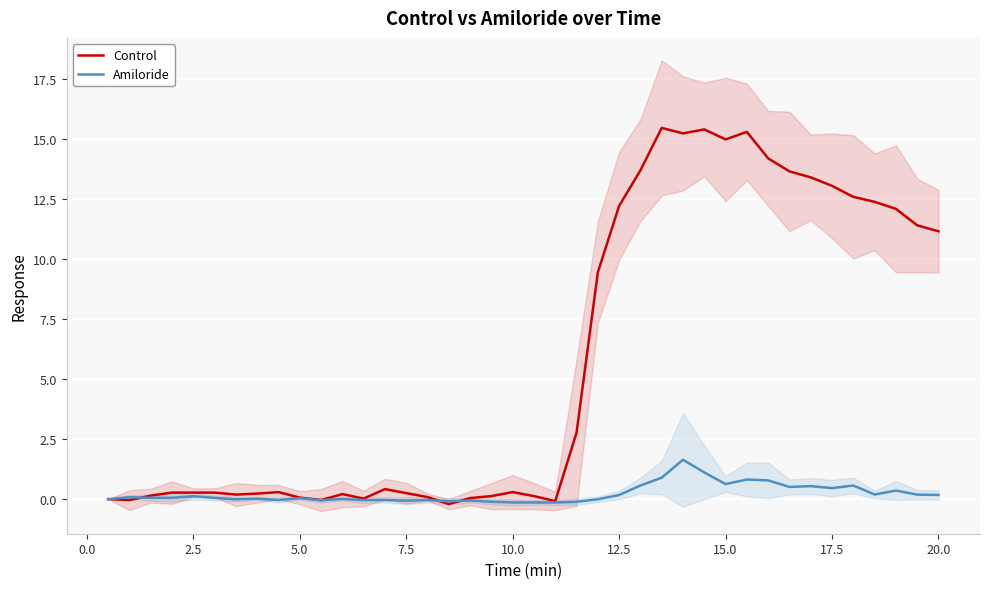

Is it true that Control equals 2.8 at 20.0?

False